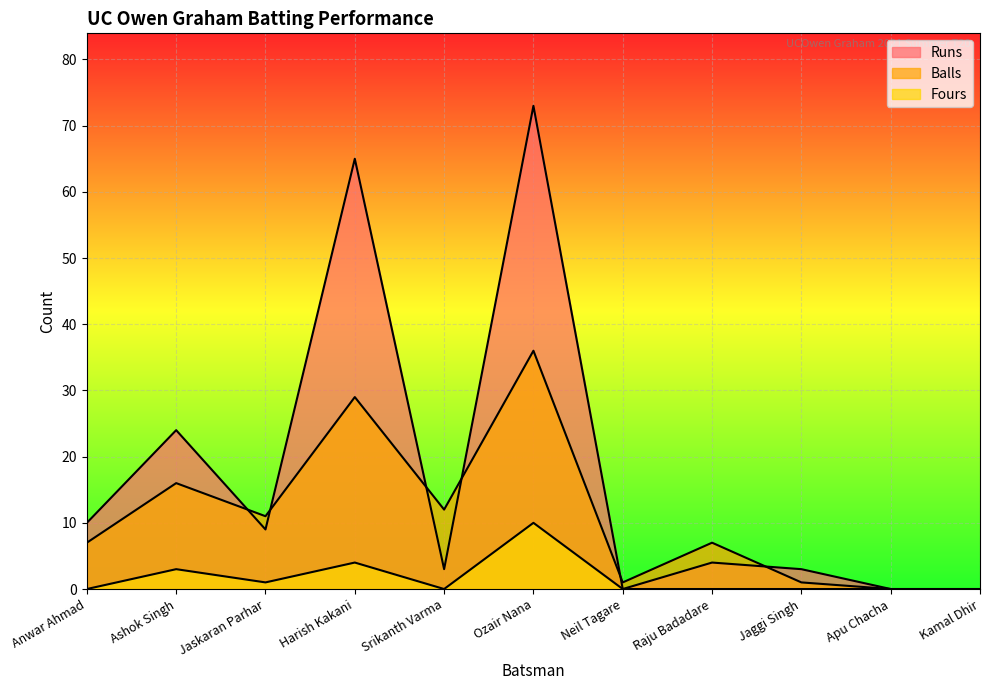

How many interior local peaks does the Runs series have?

4